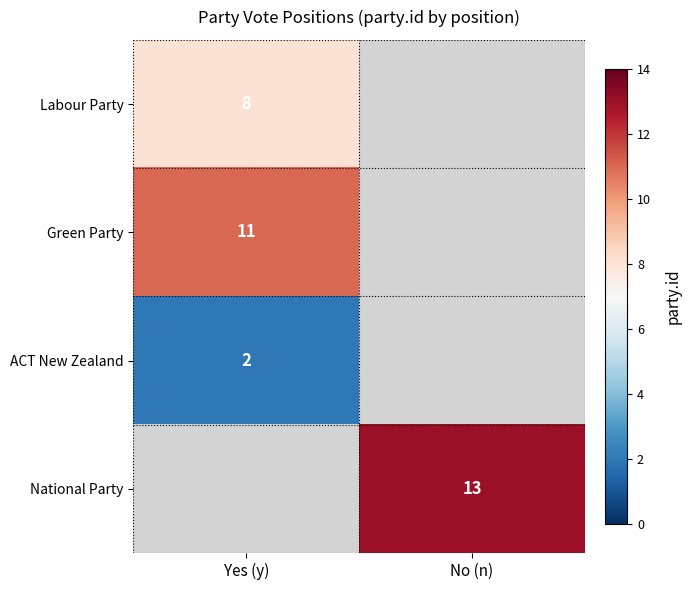

What is the maximum value shown in the chart?

13.0